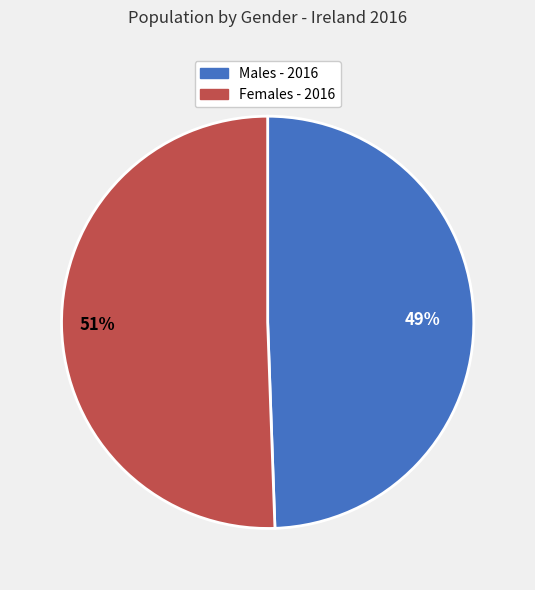

What percentage is the Males - 2016 slice, to the nearest percent?

49%